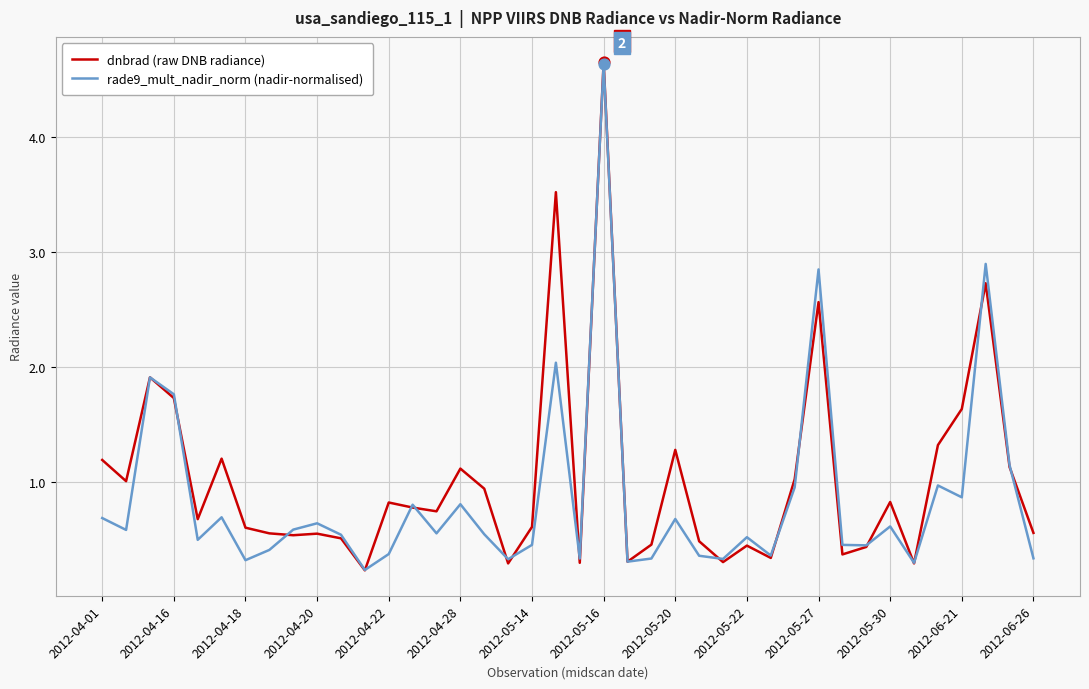

What are all the series names shown in the legend?

dnbrad (raw DNB radiance), rade9_mult_nadir_norm (nadir-normalised)